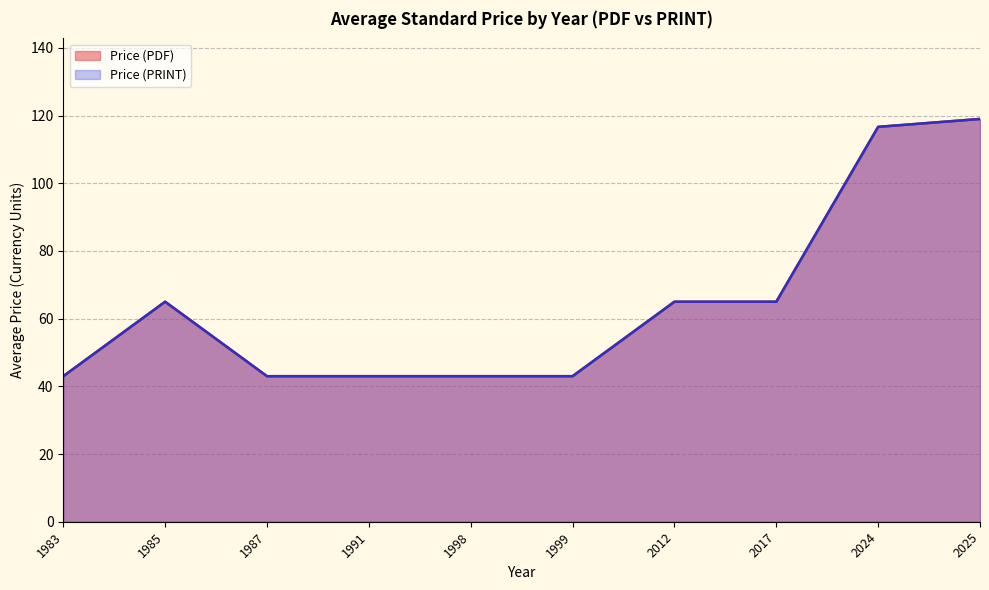

Does the chart display data point markers on the line(s)?

No